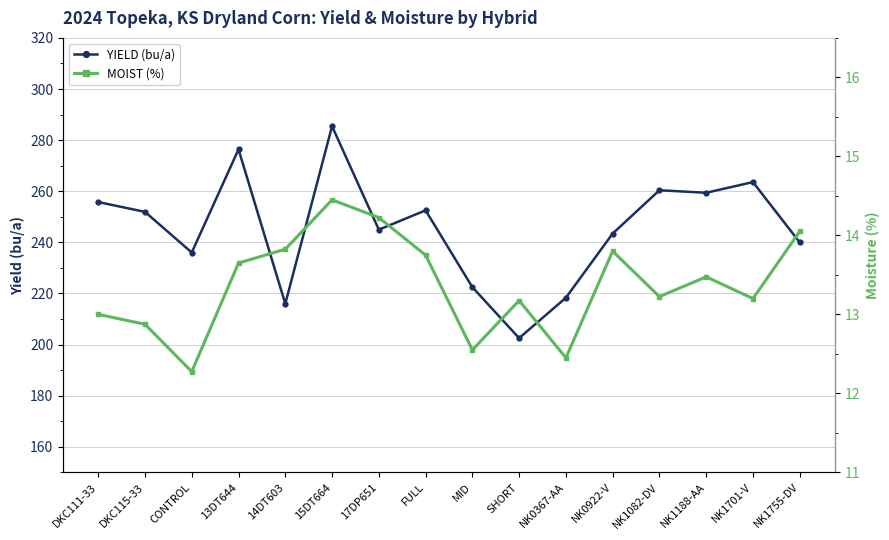

What is the sum of all YIELD (bu/a) values?

3929.1